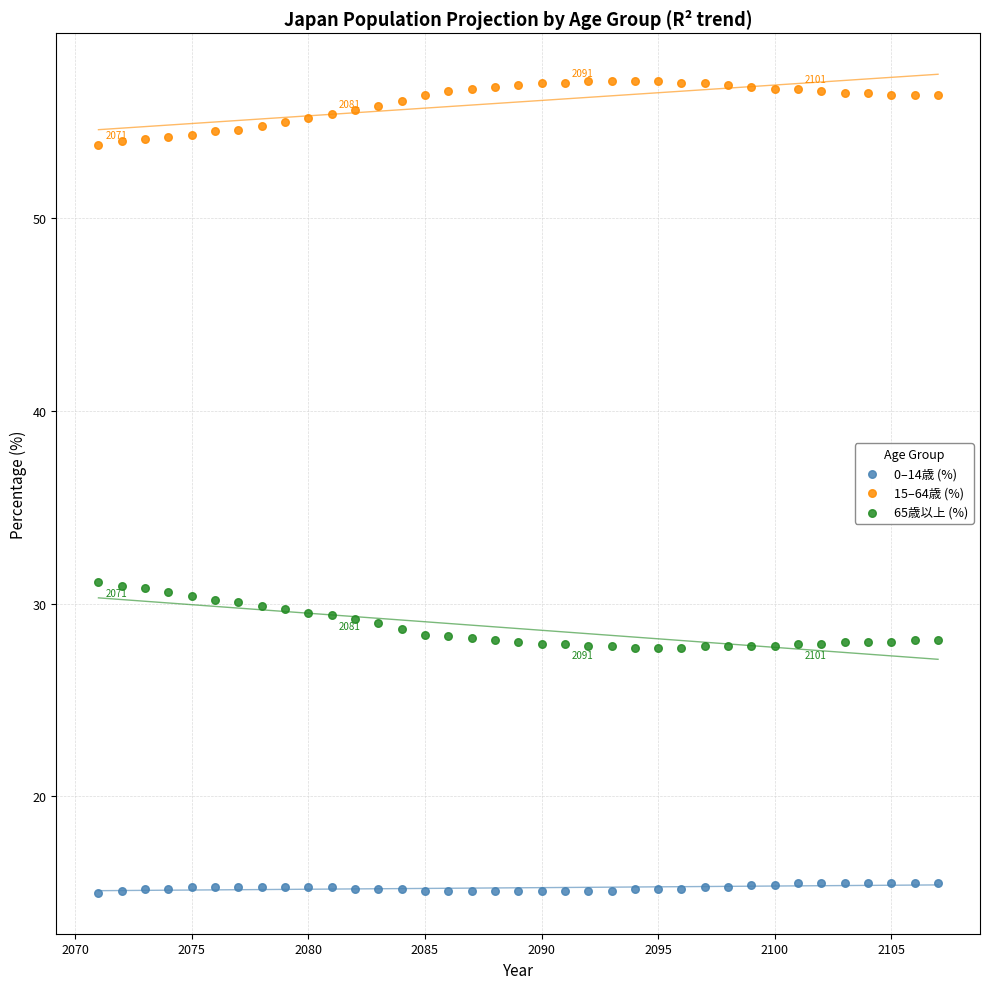

Which series contains the lowest Y value?

0–14歳 (%)